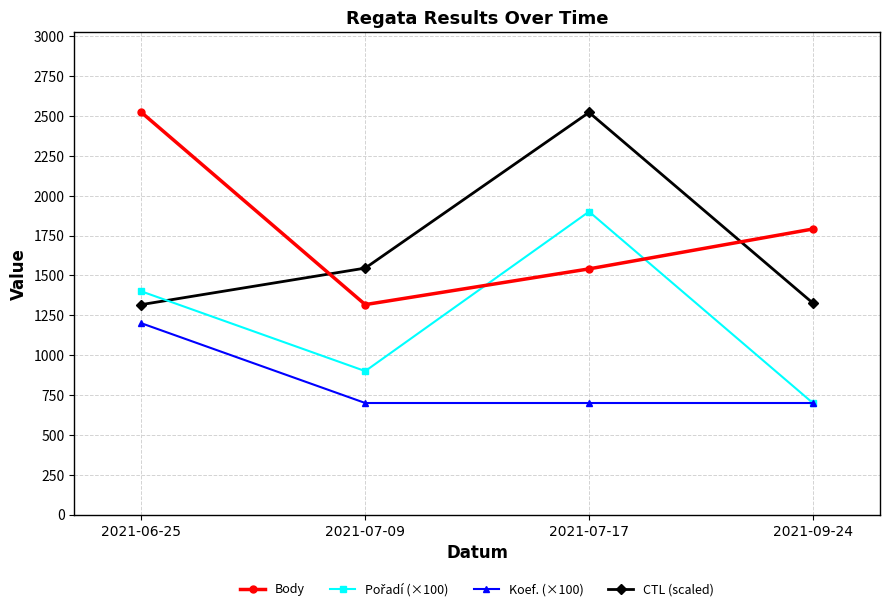

How many values in the Body series are below 1791?

2